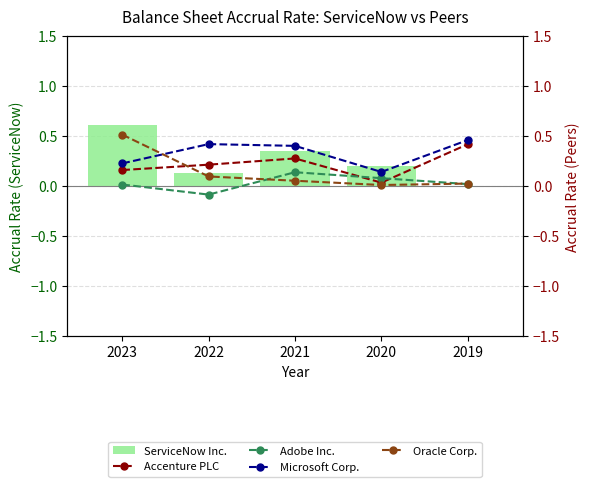

At which label is ServiceNow Inc. closest to 0?

2019